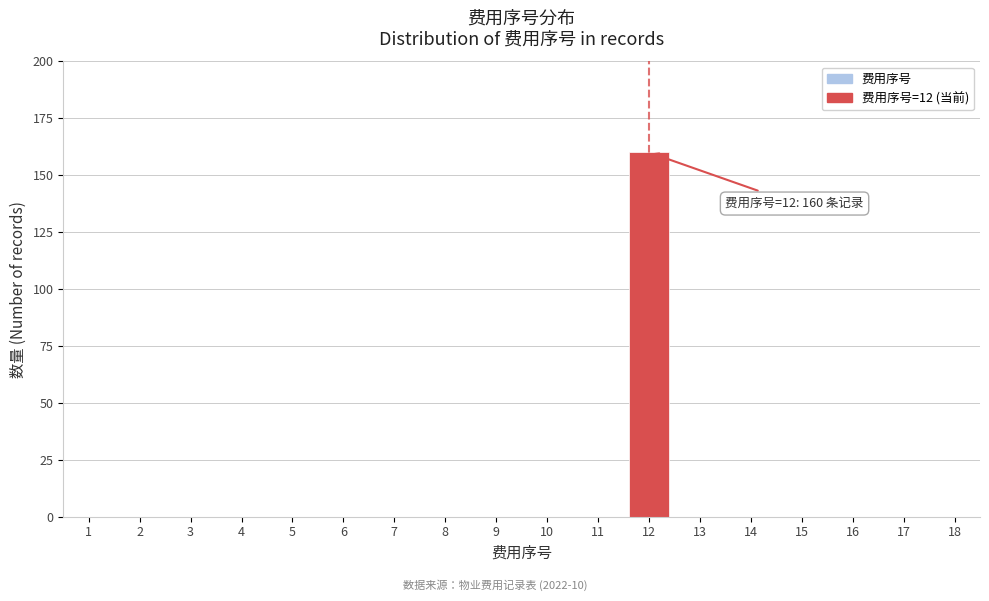

Reading left to right, list all the values displayed in this chart.

1=0	2=0	3=0	4=0	5=0	6=0	7=0	8=0	9=0	10=0	11=0	12=160	13=0	14=0	15=0	16=0	17=0	18=0